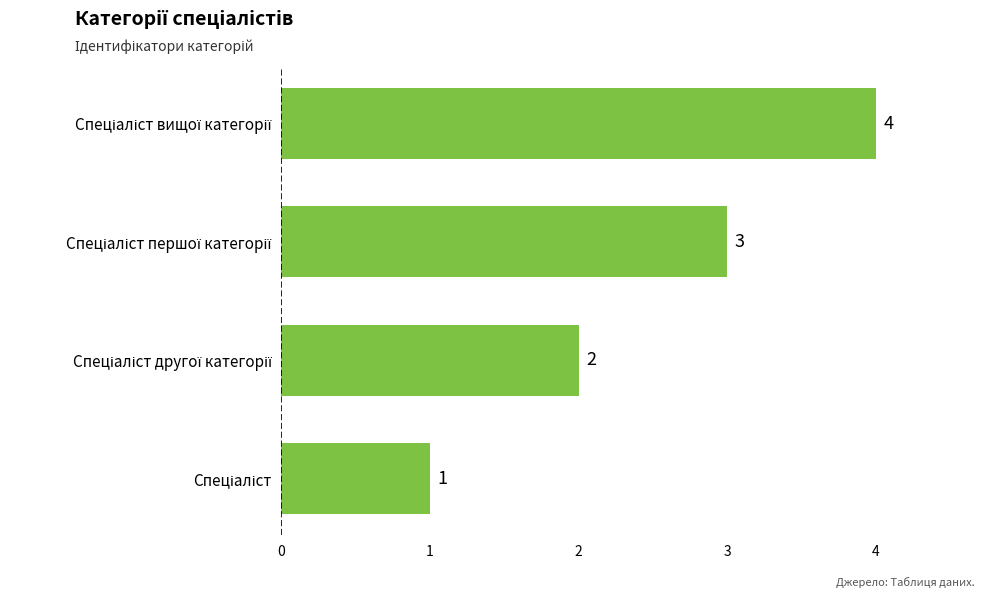

How many bars are there in total?

4